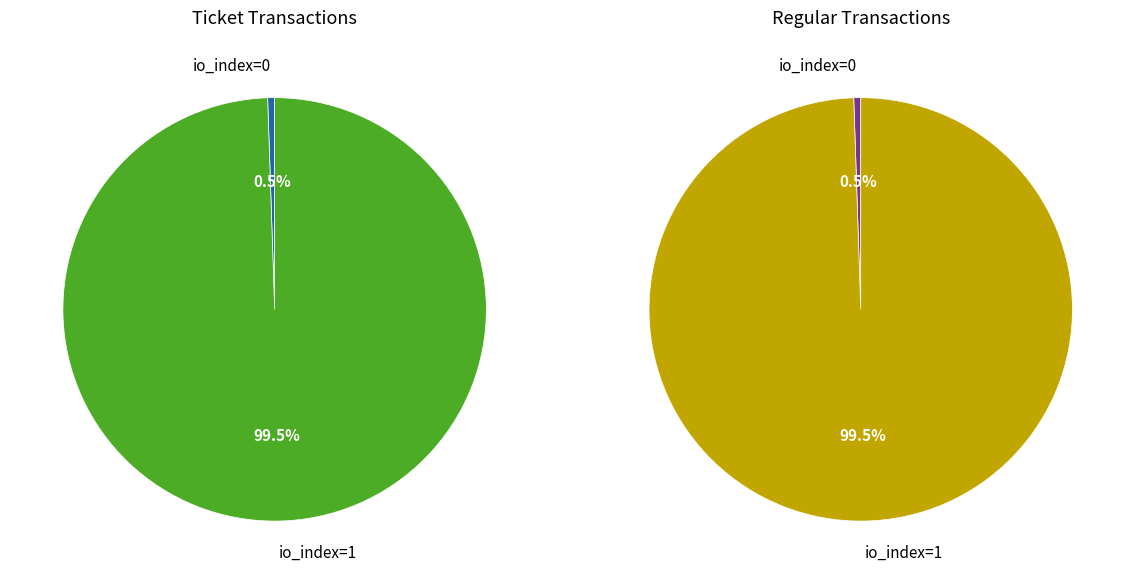

To the nearest percent, what is the difference between the io_index=0 and io_index=1 slice percentages?

99%